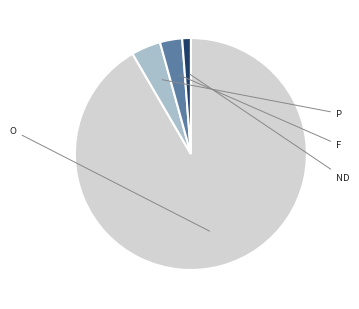

Does any single category account for the majority?

Yes